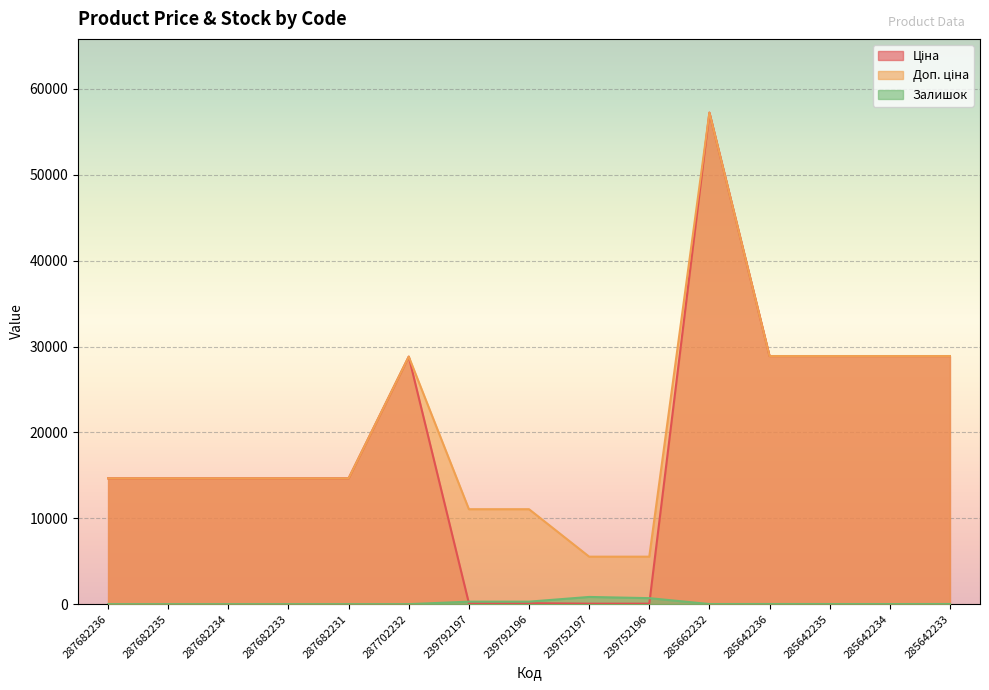

At how many categories does at least one series exceed 39985?

1